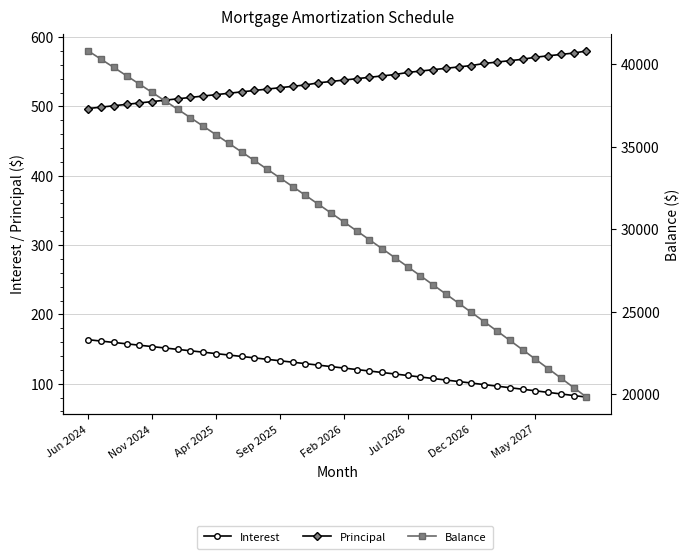

Is this an area chart (filled region under the line)?

No